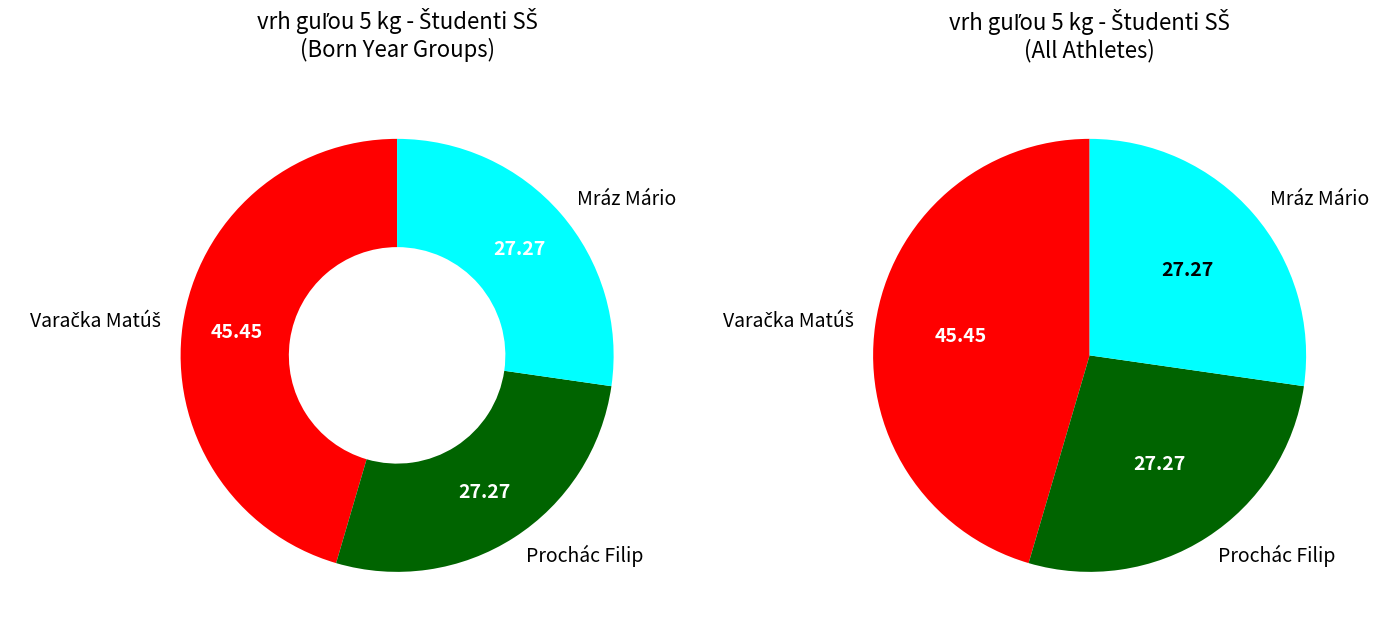

What is the change in value from Varačka Matúš to Prochác Filip?

-2